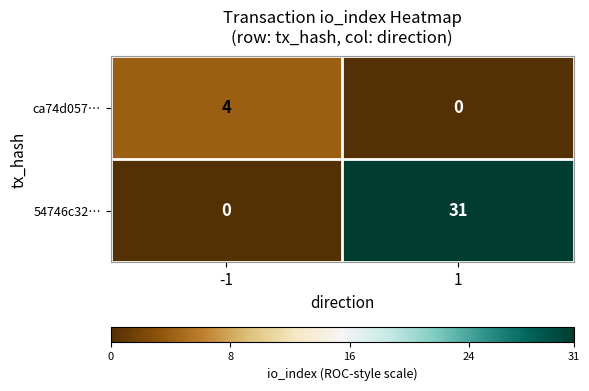

What is the difference between the maximum and minimum values in the ca74d057… series?

4